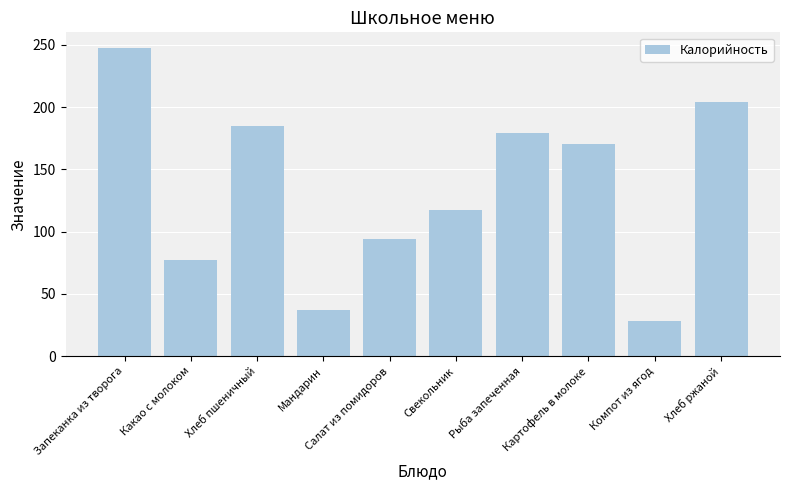

What is the greatest value displayed?

247.6